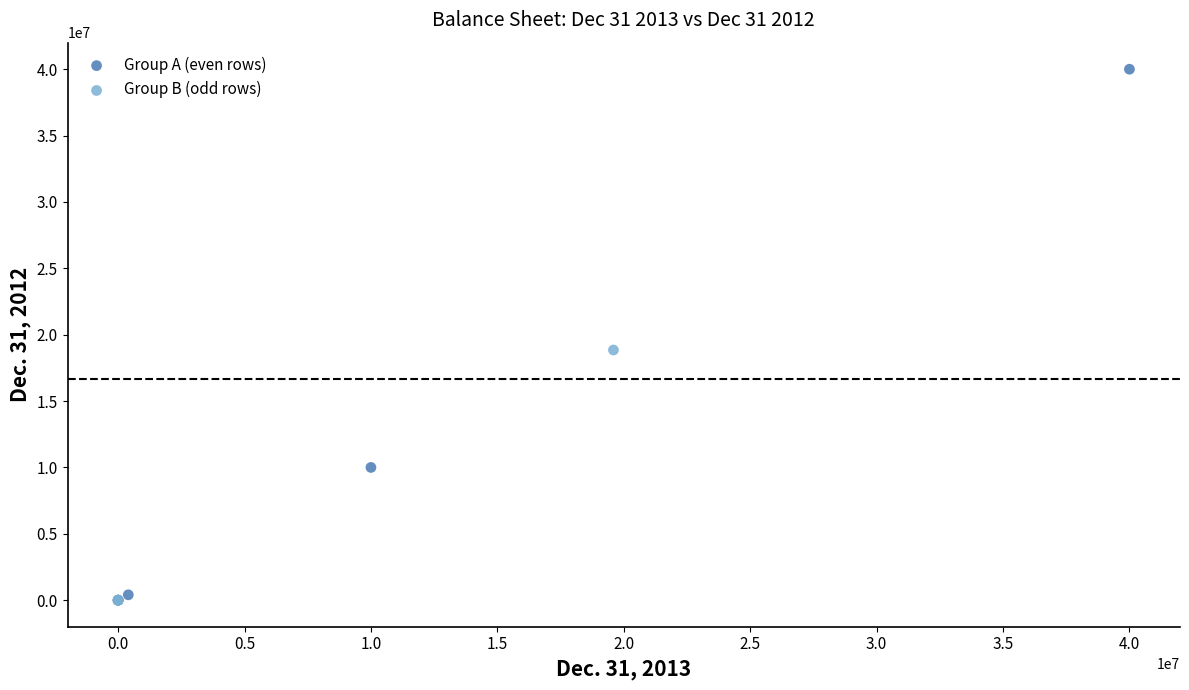

Which series has the largest Y range (max minus min)?

Group A (even rows)